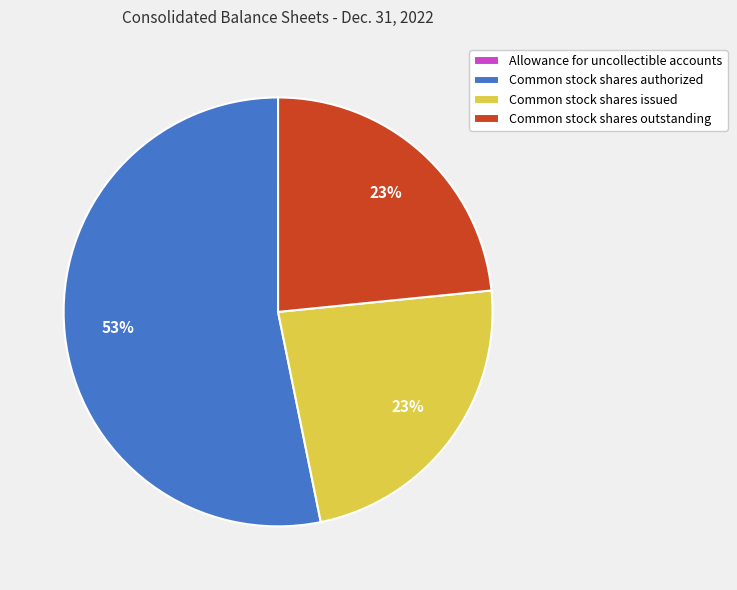

To the nearest percent, what percentage of the pie is Common stock shares outstanding?

23%